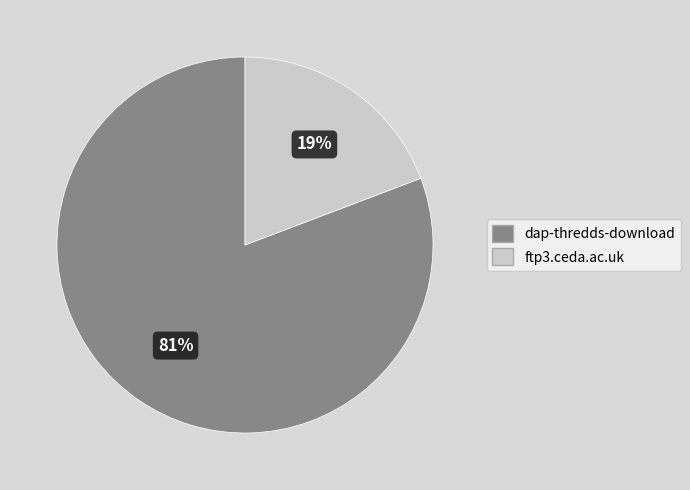

Which category has the biggest portion of the pie?

dap-thredds-download